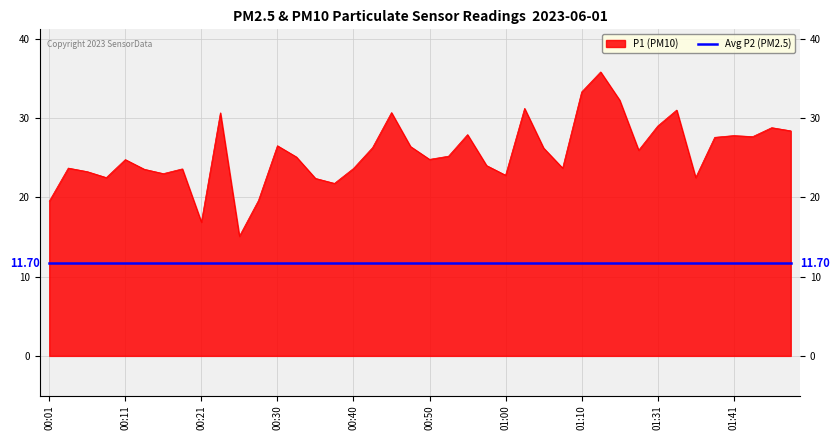

What is the greatest value displayed?

35.8